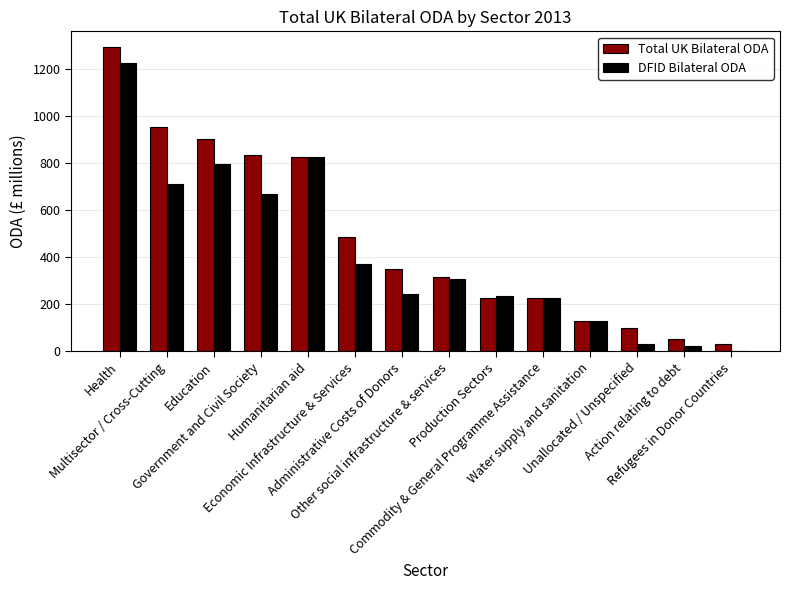

Which series has the largest total across all categories?

Total UK Bilateral ODA